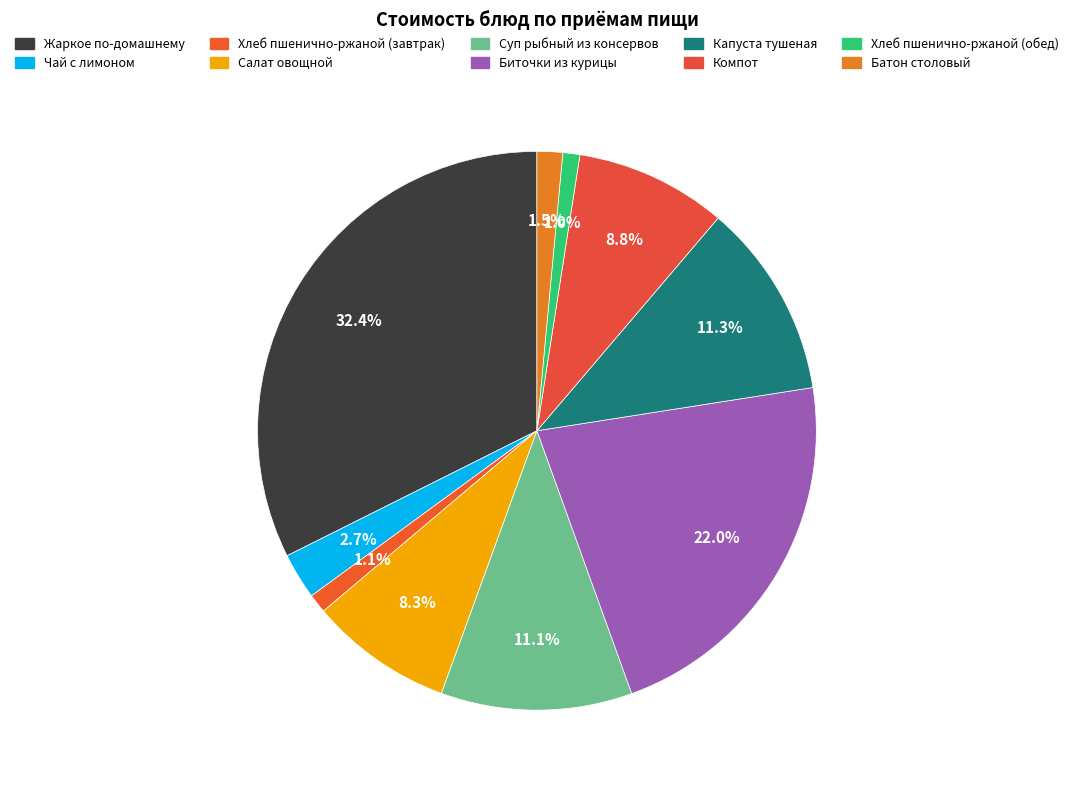

The Суп рыбный из консервов slice represents 1% of the pie. True or false?

False